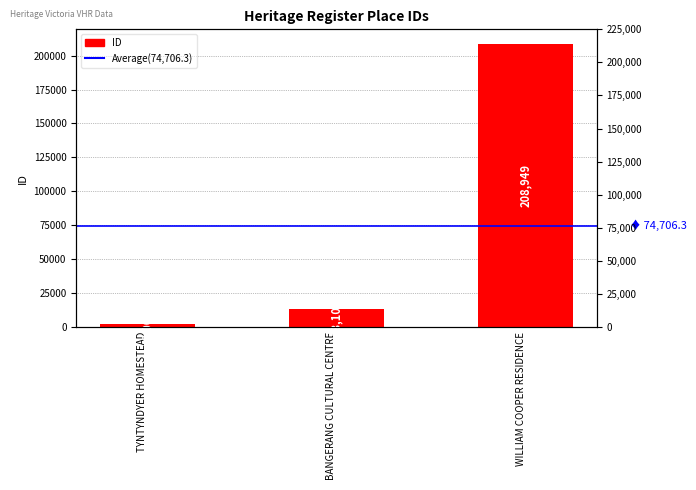

True or false: the data shows 455 at TYNTYNDYER HOMESTEAD.

False